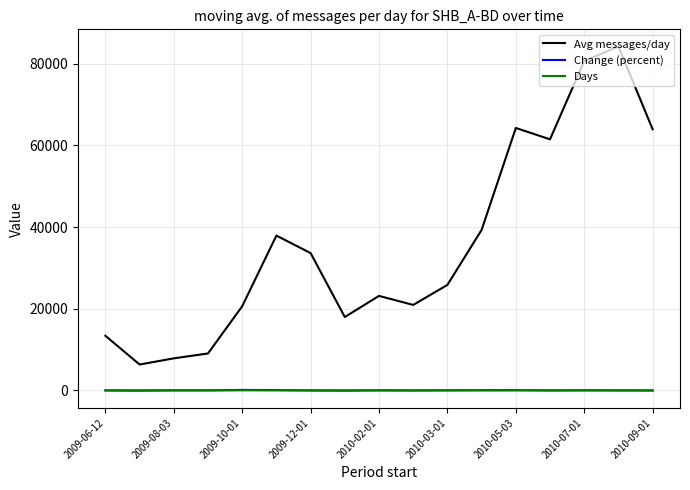

What is the minimum value shown in the chart?

-52.6